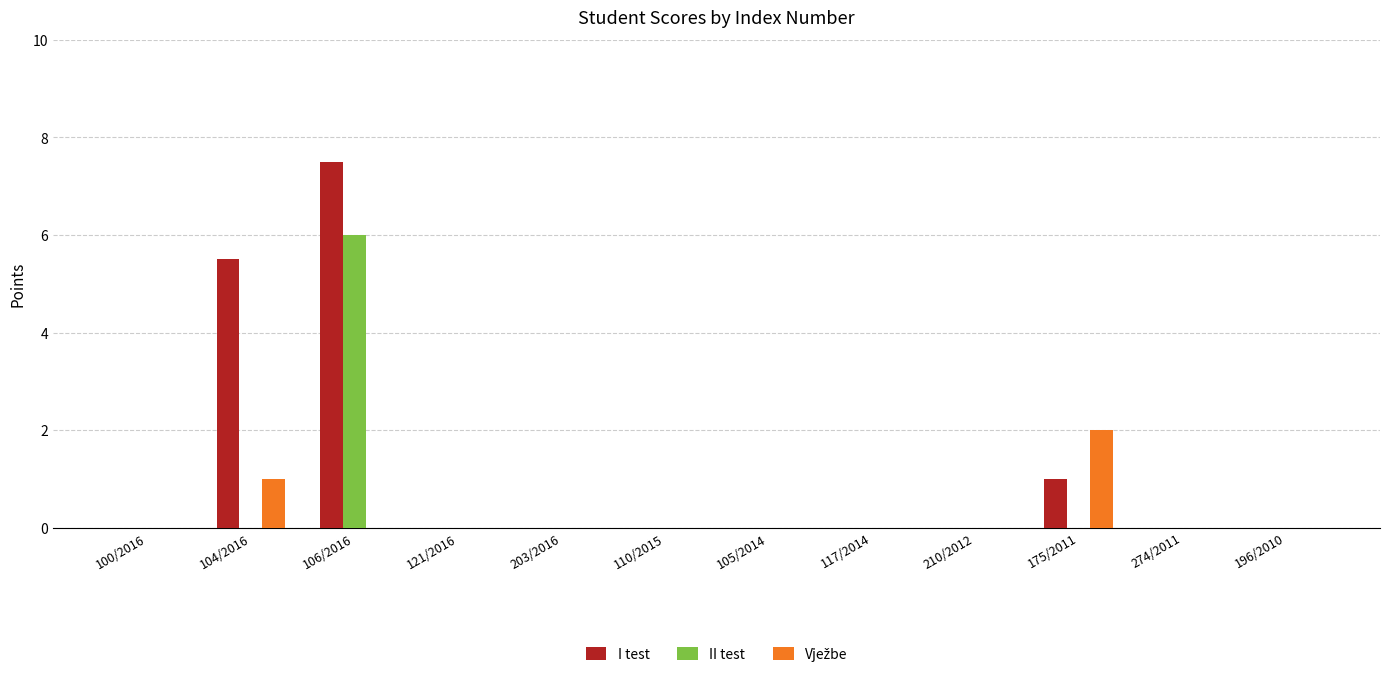

Which series has the widest spread of values?

I test